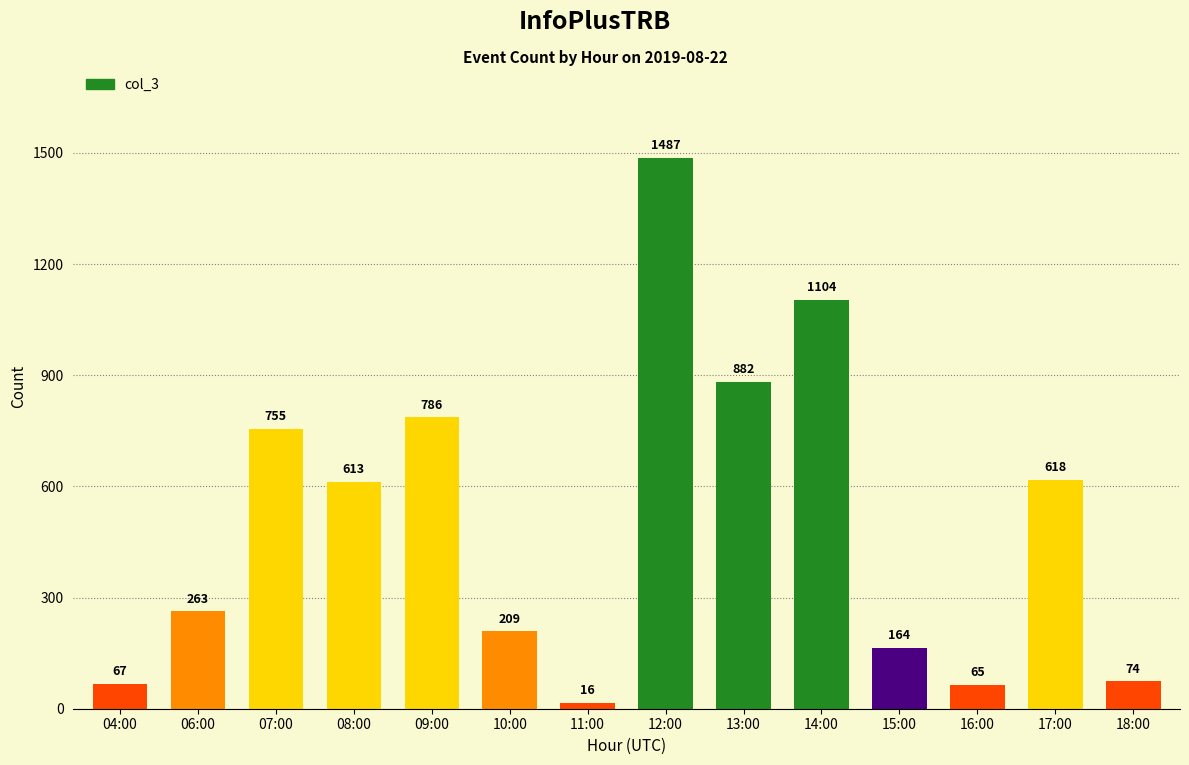

How many data points are less than 613?

7